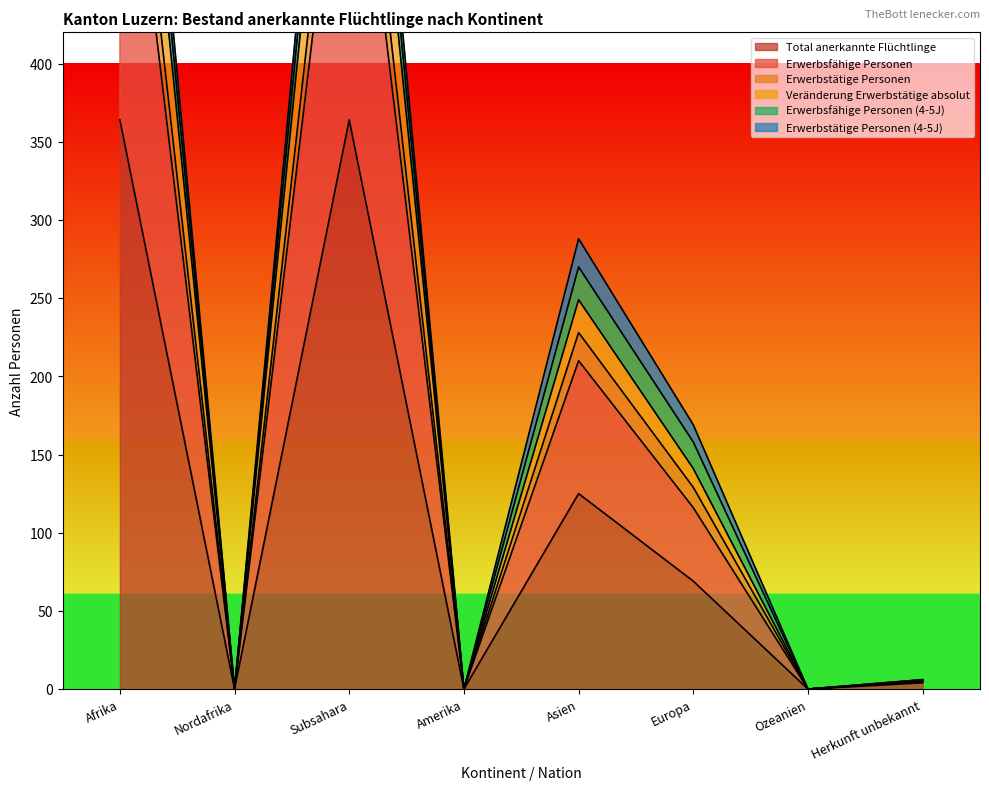

Where is the first local maximum for Total anerkannte Flüchtlinge?

Subsahara